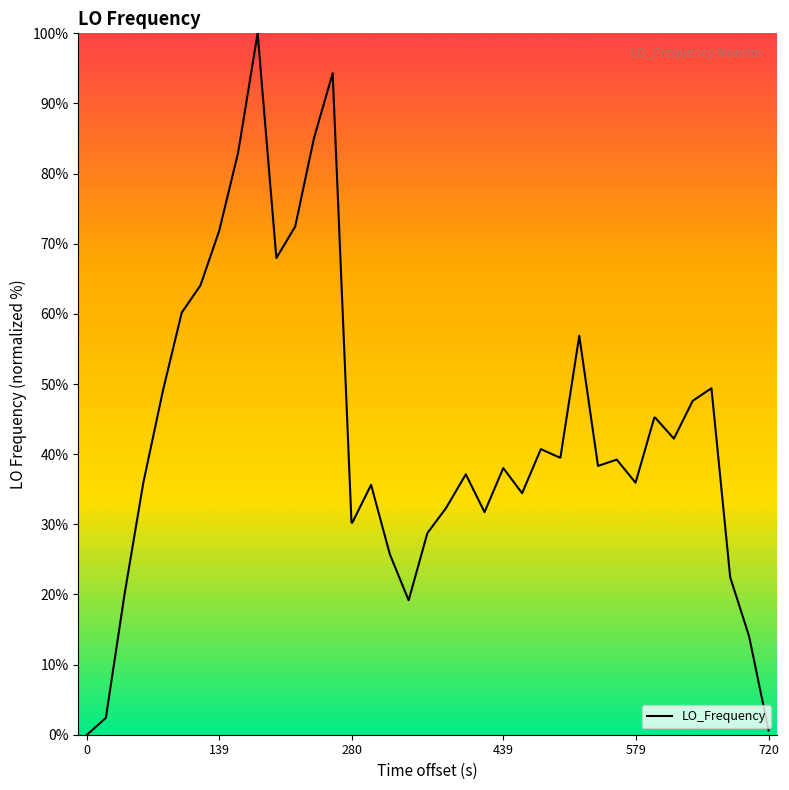

True or false: the data has more than 1 interior local peaks.

True